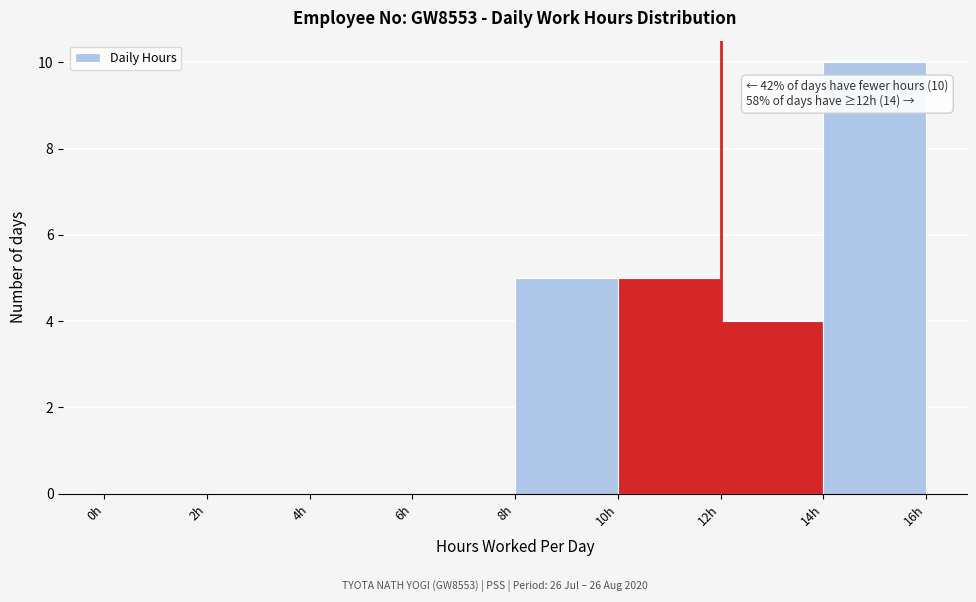

Which range on the x-axis has the tallest bar?

14 to 16